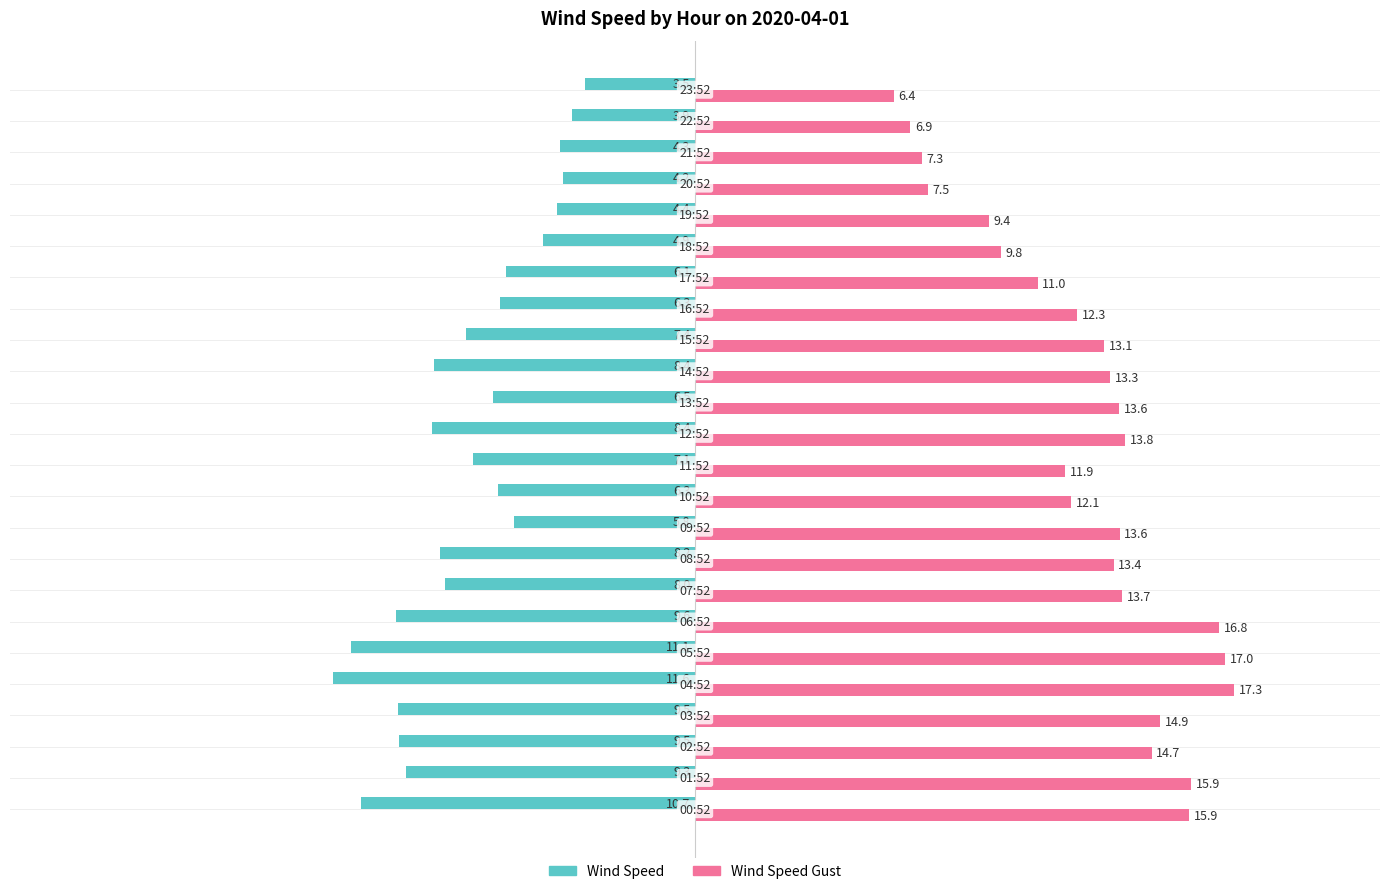

At how many categories does at least one series exceed 12?

16